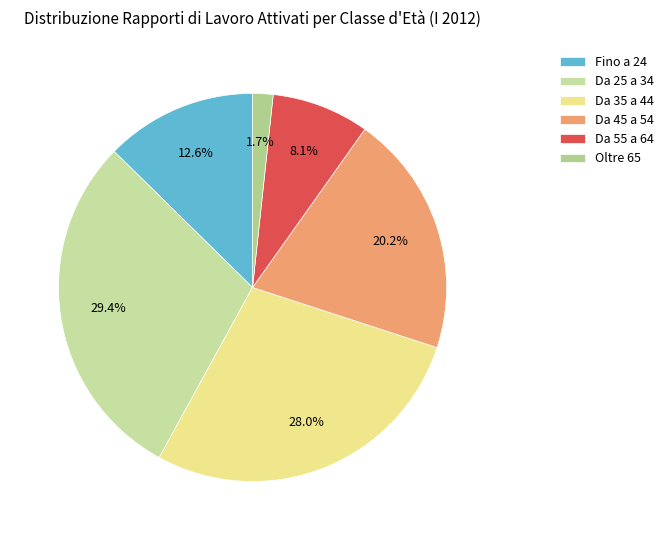

What is the ratio of the value at Da 25 a 34 to the value at Da 55 a 64?

3.6